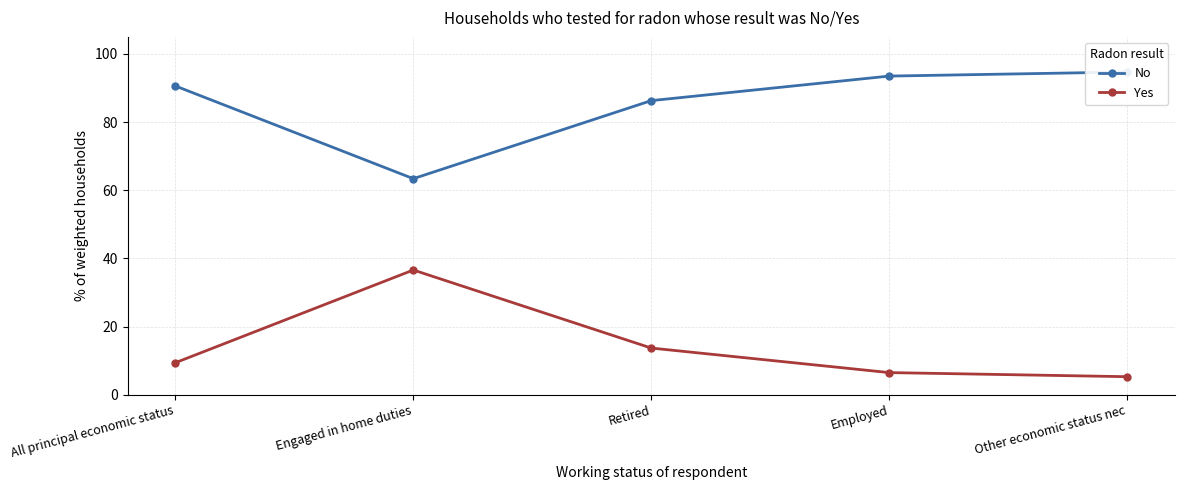

Does the chart display data point markers on the line(s)?

Yes